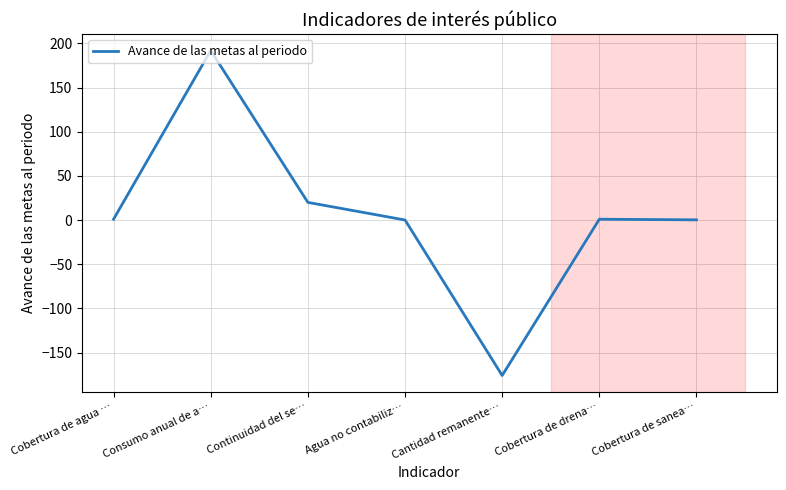

Count the number of data series in this chart.

1